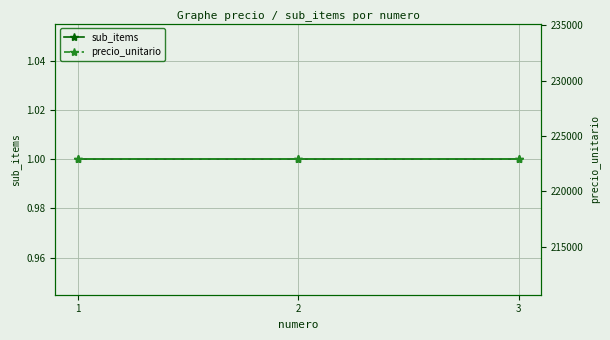

Reading left to right, extract all data points from this chart.

sub_items: 1	1	1
precio_unitario: 222900	222900	222900